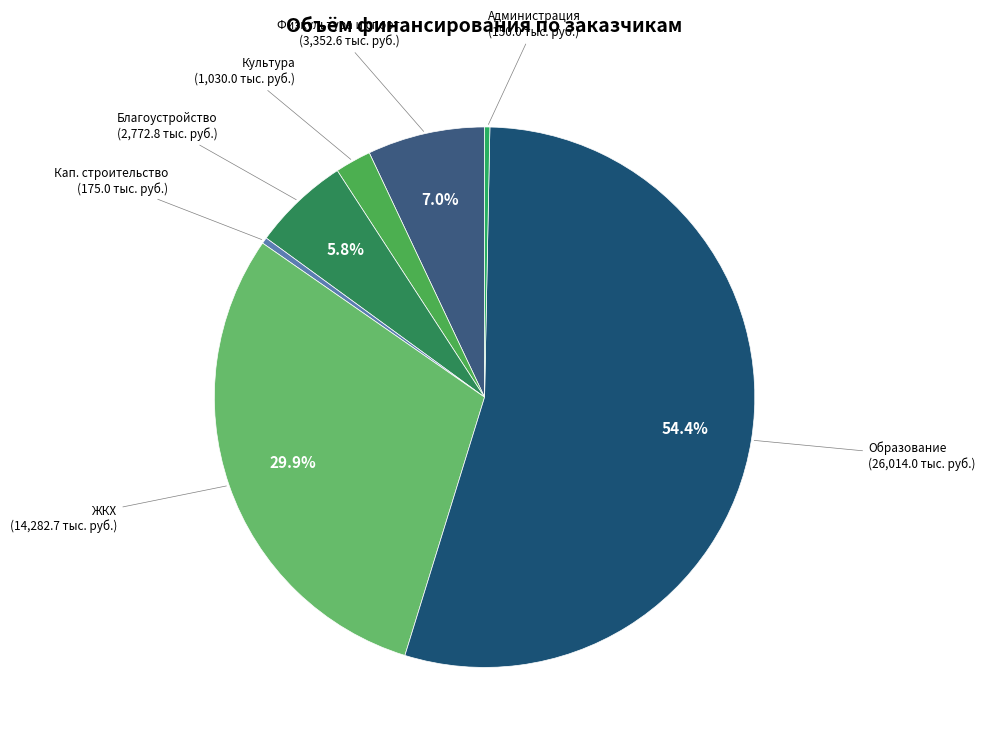

How many segments does this pie chart have?

7